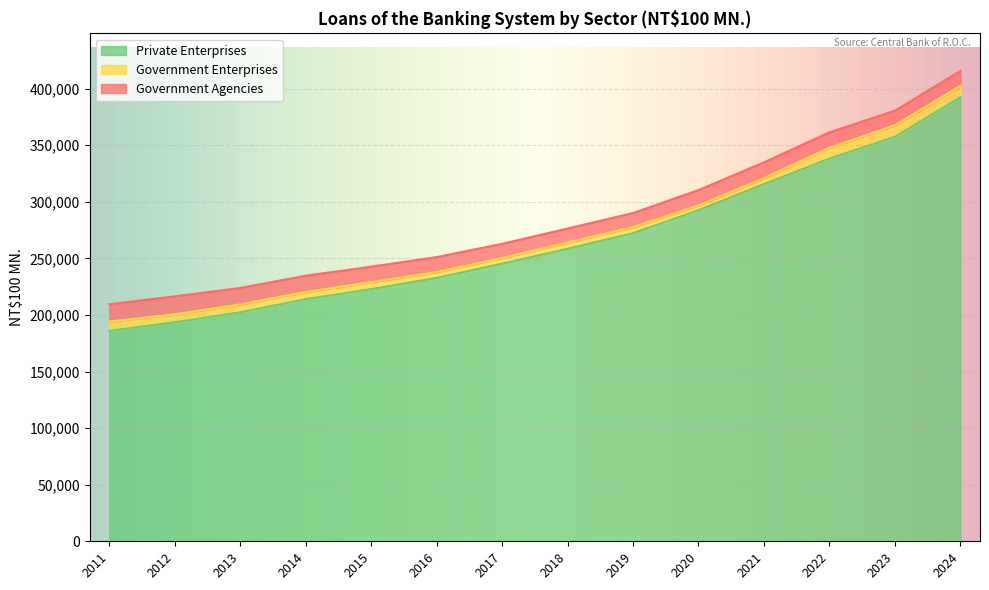

Is it true that Private Enterprises equals 245349 at 2017?

True